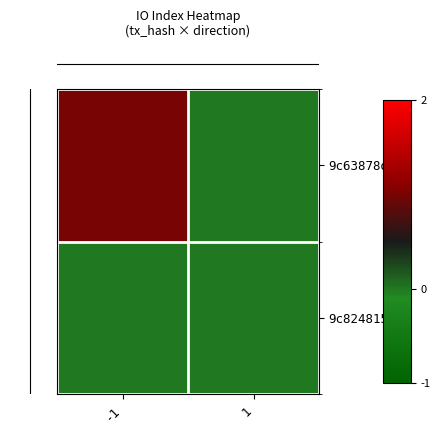

Which category has the highest value across all series?

-1